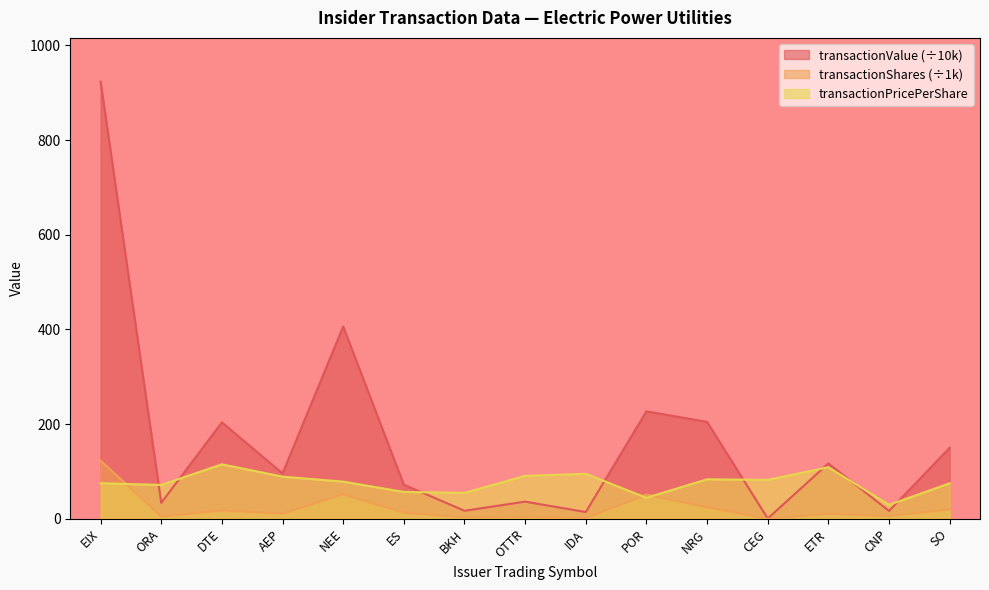

The value of transactionValue at BKH is 17.0. True or false?

True